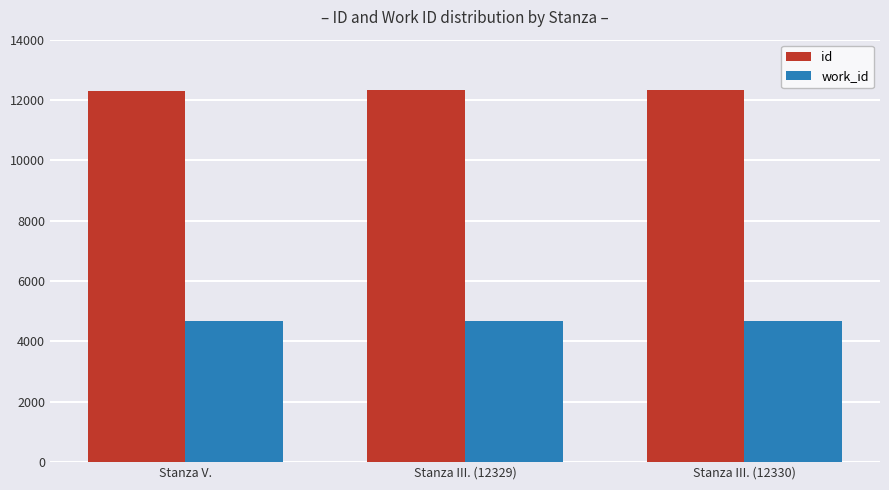

What is the smallest value displayed?

4675